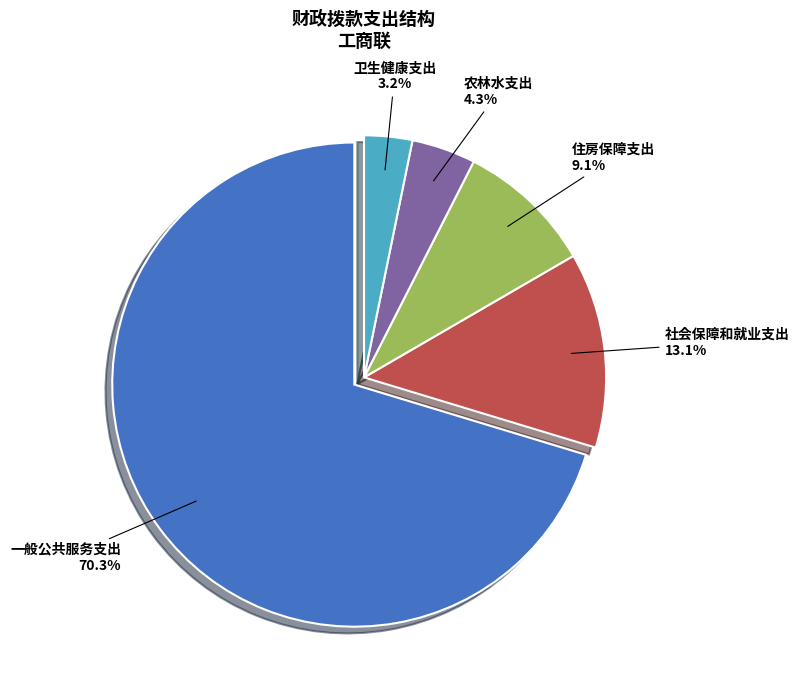

Does any single category account for the majority?

Yes